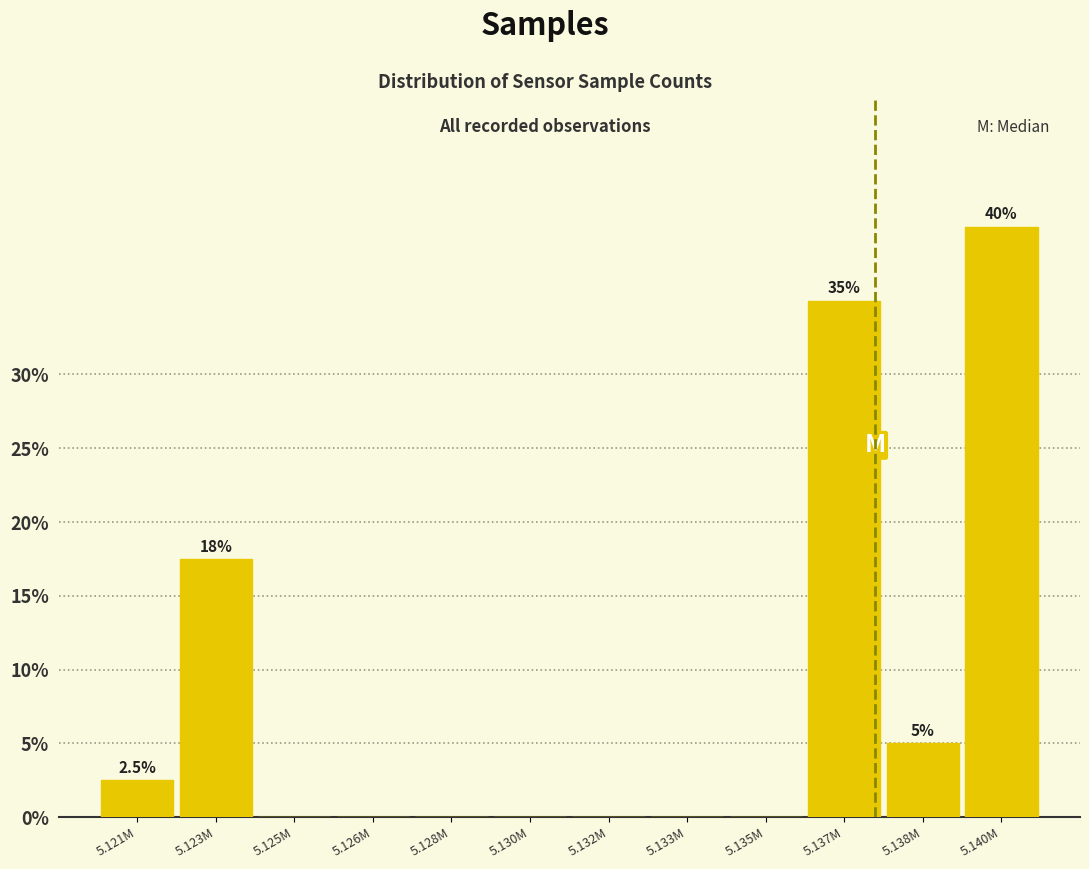

Reading left to right, transcribe all the data shown in this chart.

5.121M=2.5	5.123M=17.5	5.125M=0.0	5.126M=0.0	5.128M=0.0	5.130M=0.0	5.132M=0.0	5.133M=0.0	5.135M=0.0	5.137M=35.0	5.138M=5.0	5.140M=40.0